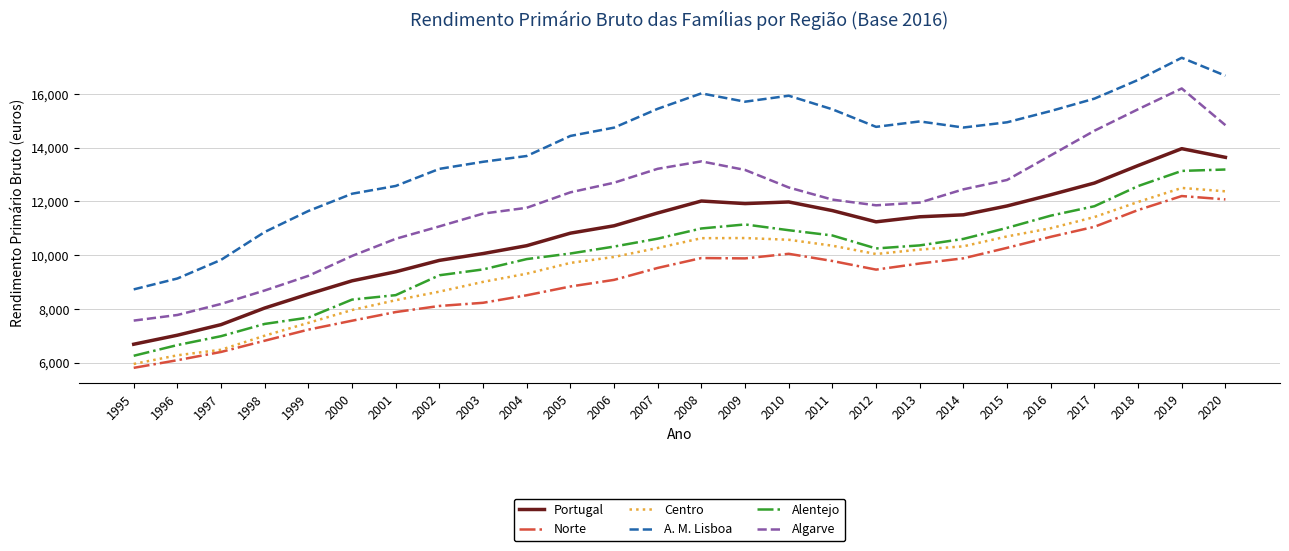

True or false: Portugal and Alentejo cross at least once.

False